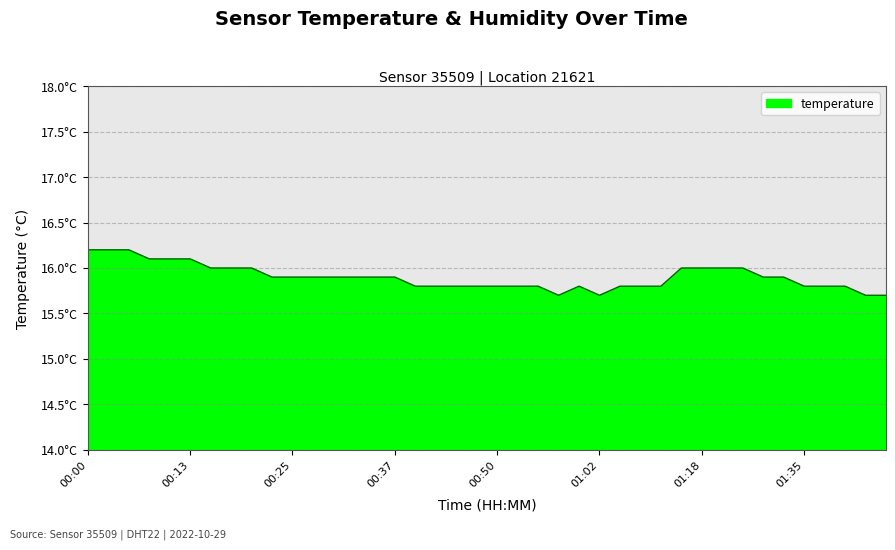

Does the chart have visible grid lines?

Yes